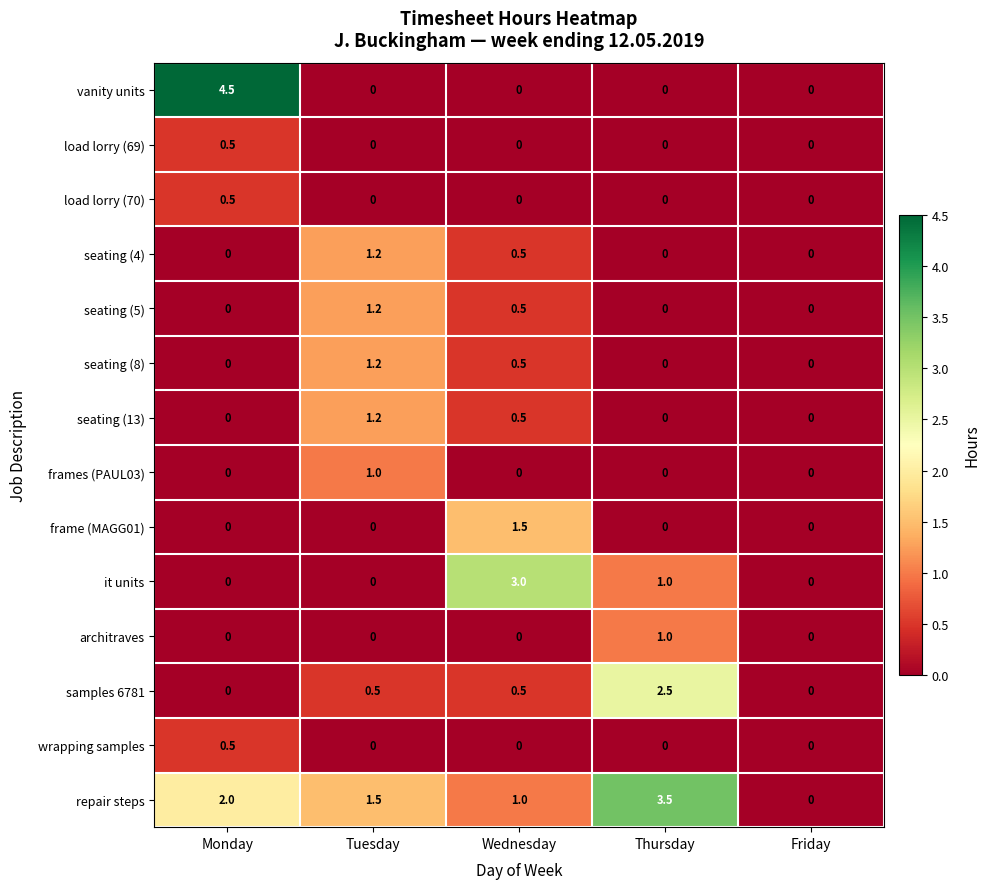

The value of vanity units at Thursday is -2.1. True or false?

False